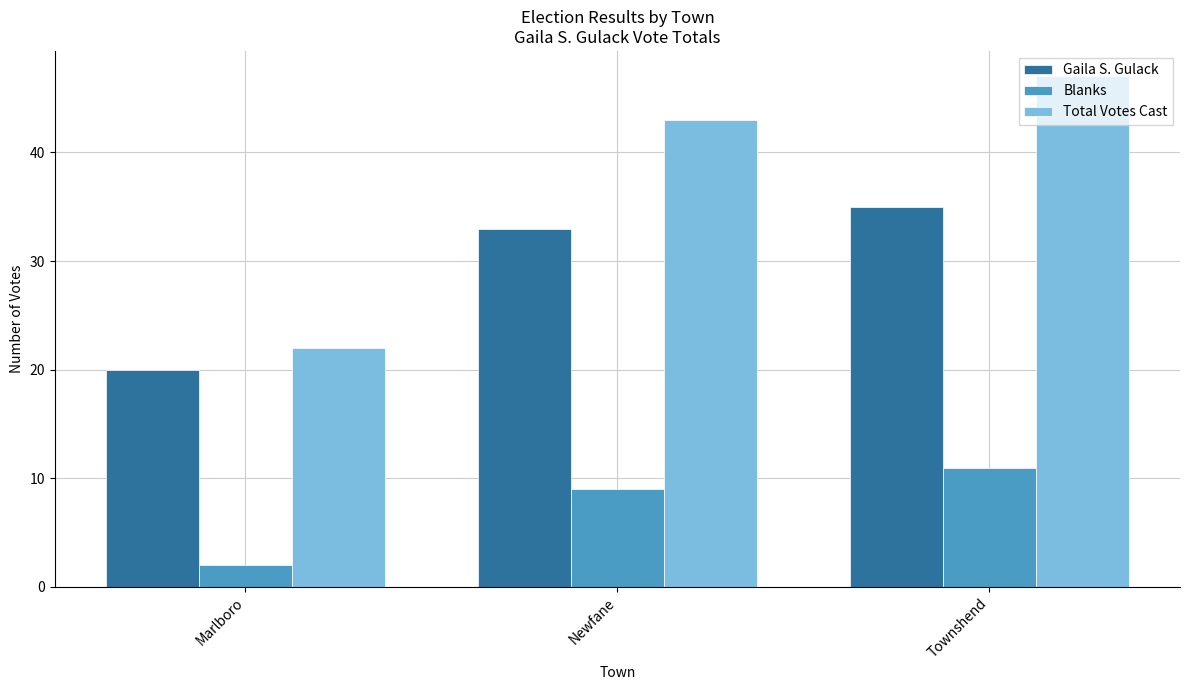

Is it true that Blanks equals 9 at Newfane?

True